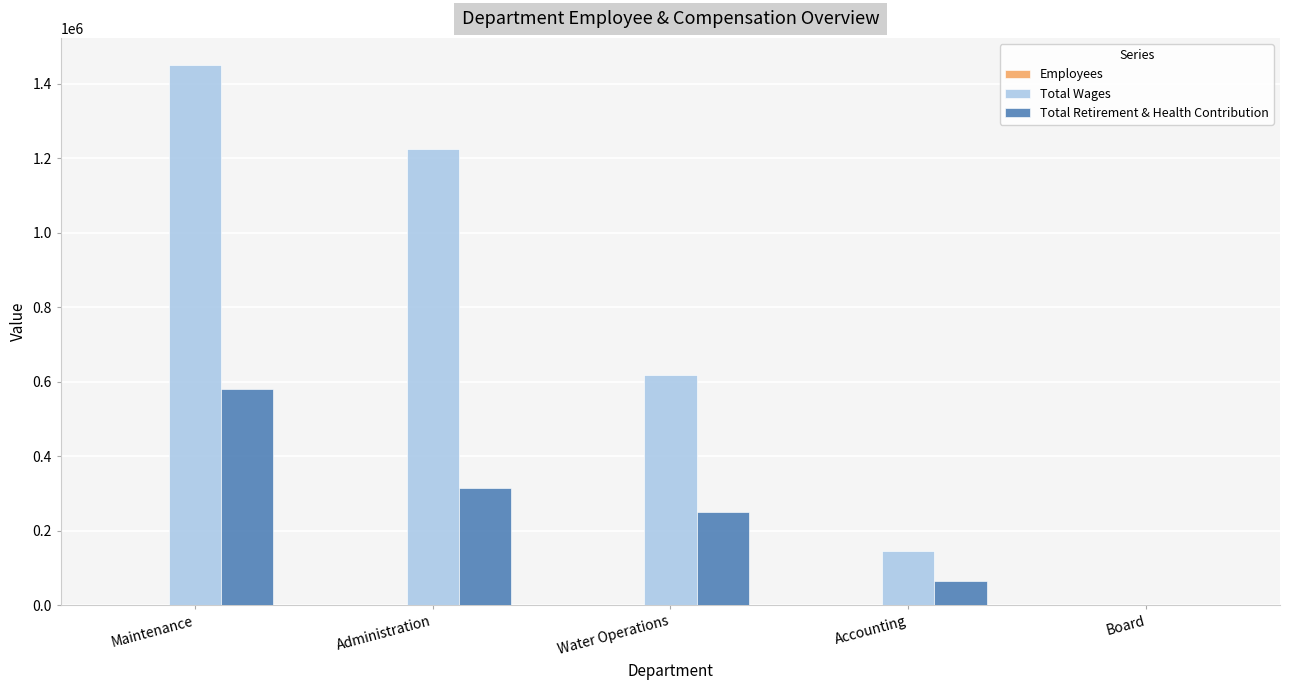

Which label corresponds to the largest value in the chart?

Maintenance